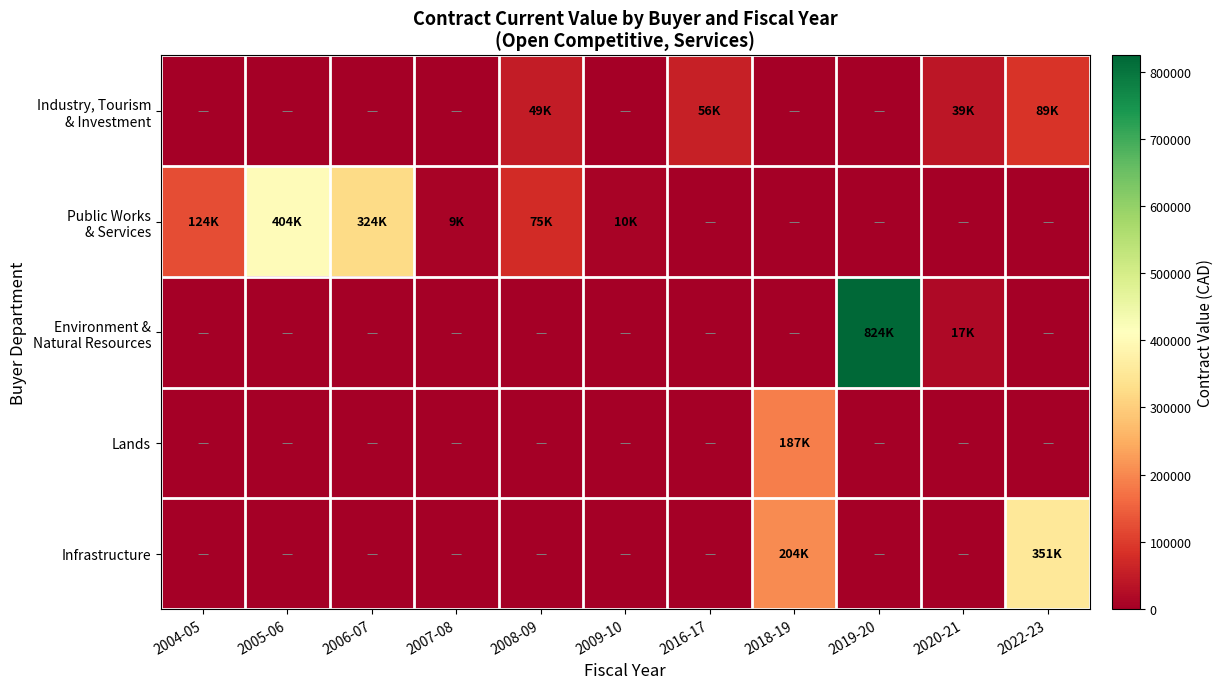

What is the spread (max minus min) of values at 2005-06?

403685.0